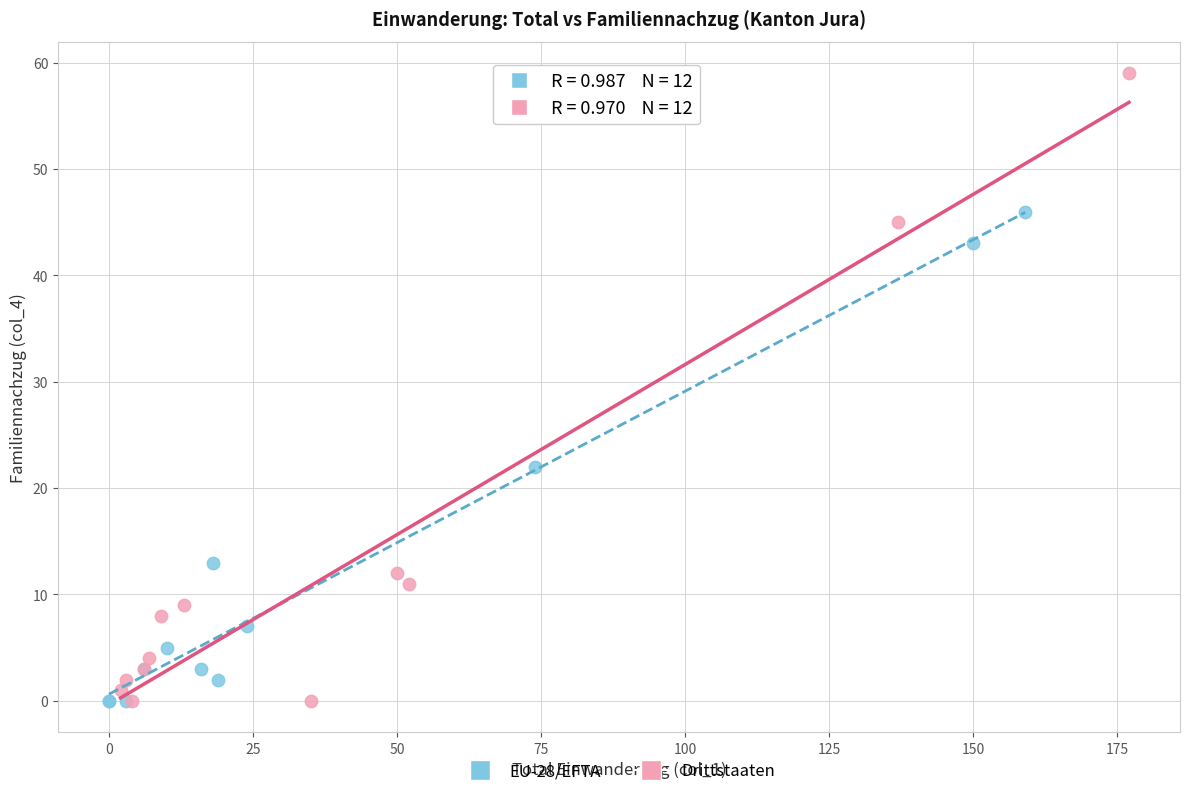

Which series contains the highest Y value?

Drittstaaten